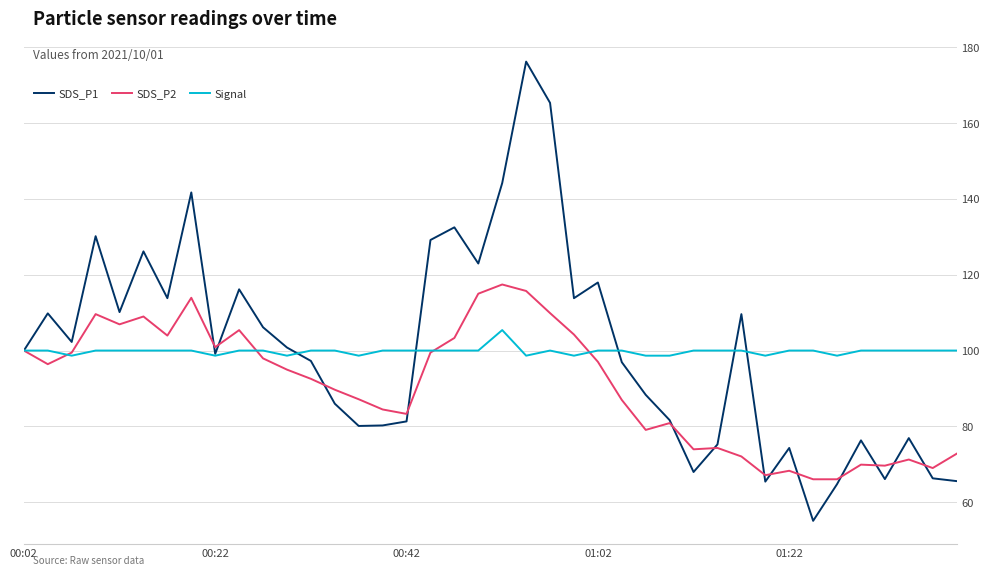

What is the difference between the second highest and second lowest values in the SDS_P1 series?

100.6